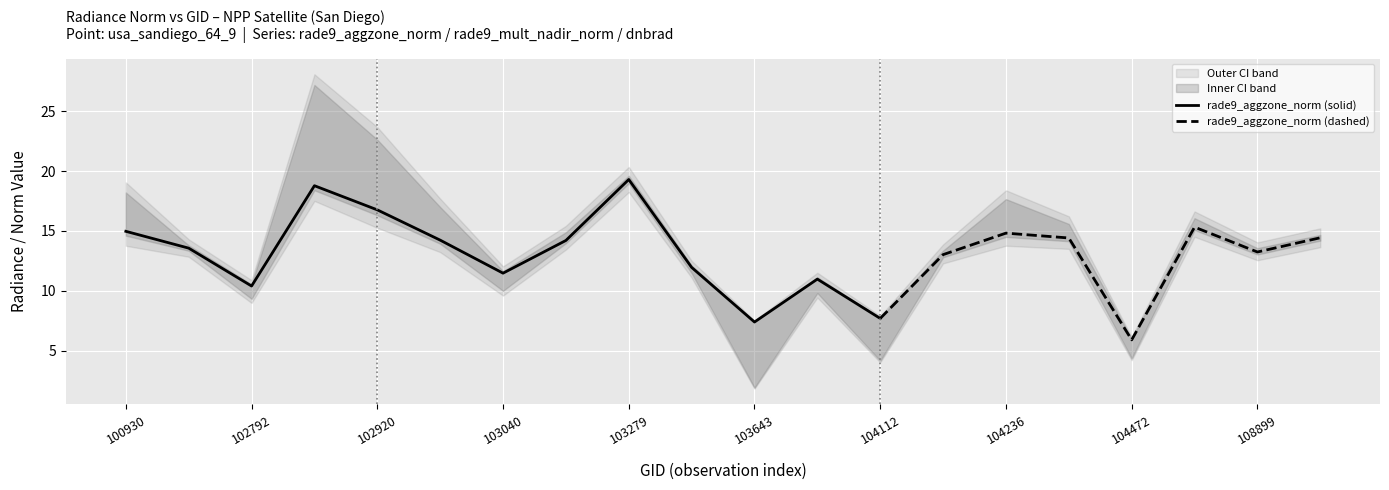

Is it true that rade9_aggzone_norm (solid) equals 25.7 at 100930?

False